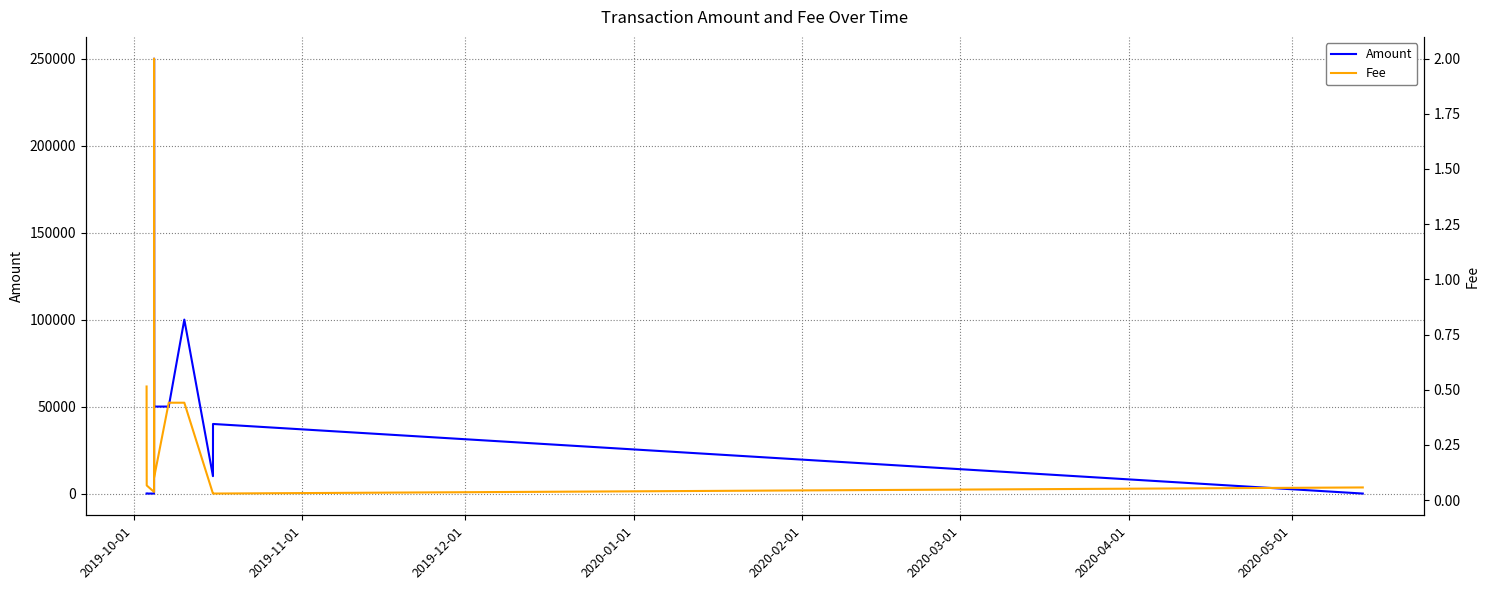

What are all the series names shown in the legend?

Amount, Fee